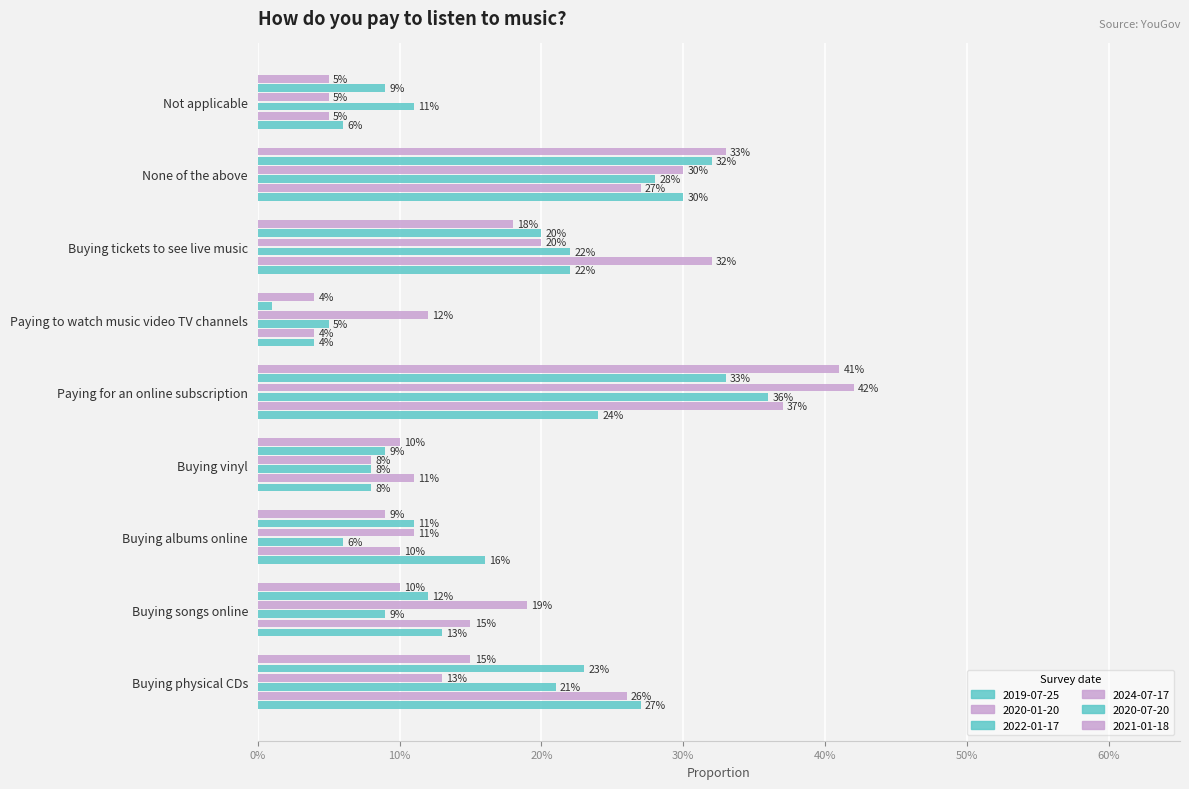

Reading left to right, extract all data points from this chart.

2019-07-25: 0.3	0.1	0.2	0.1	0.2	0.0	0.2	0.3	0.1
2020-01-20: 0.3	0.1	0.1	0.1	0.4	0.0	0.3	0.3	0.1
2022-01-17: 0.2	0.1	0.1	0.1	0.4	0.1	0.2	0.3	0.1
2024-07-17: 0.1	0.2	0.1	0.1	0.4	0.1	0.2	0.3	0.1
2020-07-20: 0.2	0.1	0.1	0.1	0.3	0.0	0.2	0.3	0.1
2021-01-18: 0.1	0.1	0.1	0.1	0.4	0.0	0.2	0.3	0.1